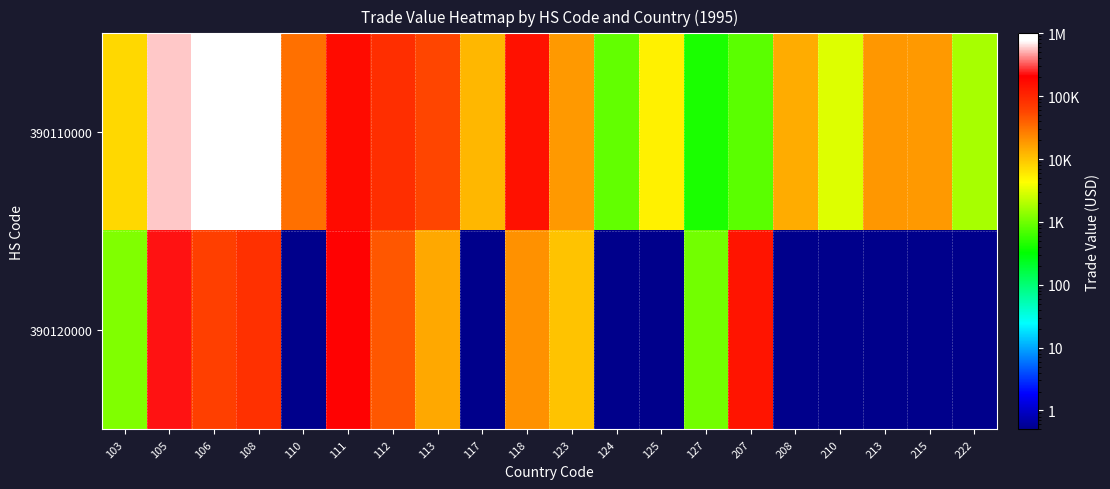

Between 105 and 112, which series saw the biggest shift?

390110000